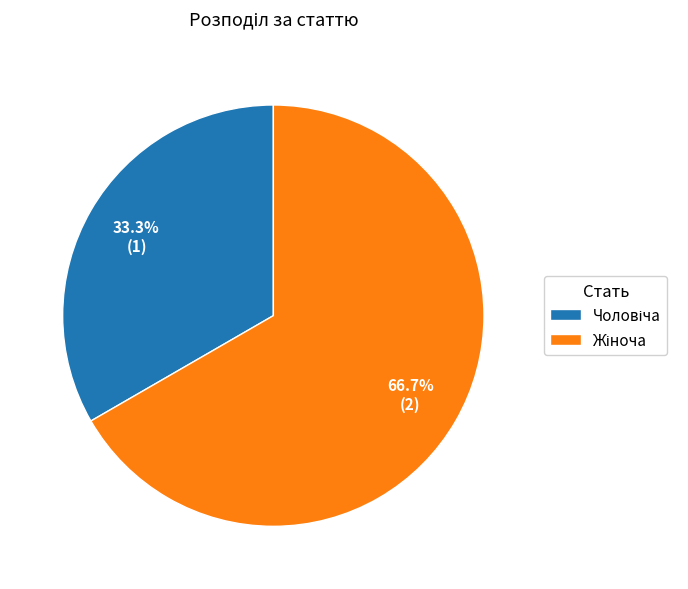

Is there any slice that represents more than half of the pie?

Yes